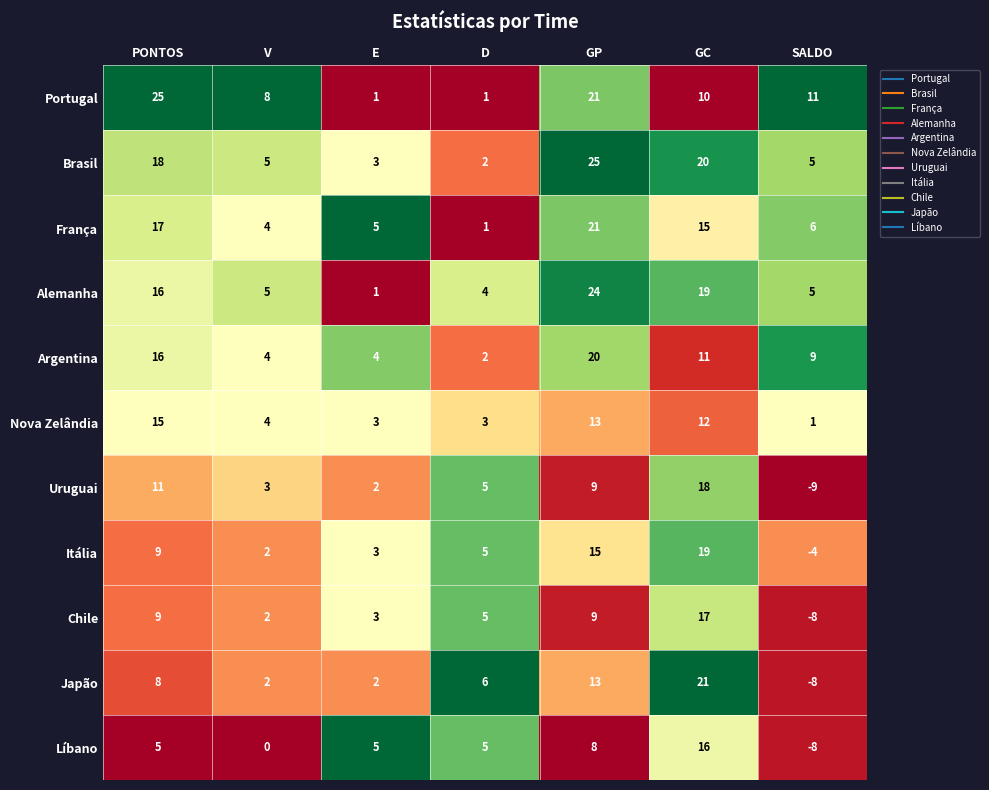

The value of Chile at SALDO is -8. True or false?

True